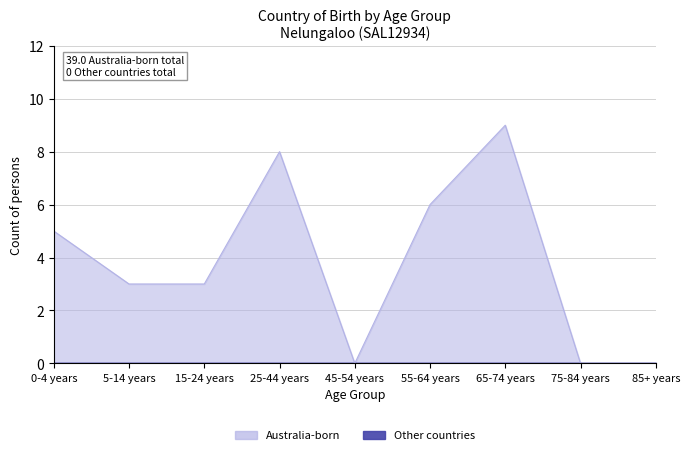

Reading left to right, what are all the values shown in this chart?

0-4 years=5	5-14 years=3	15-24 years=3	25-44 years=8	45-54 years=0	55-64 years=6	65-74 years=9	75-84 years=0	85+ years=0